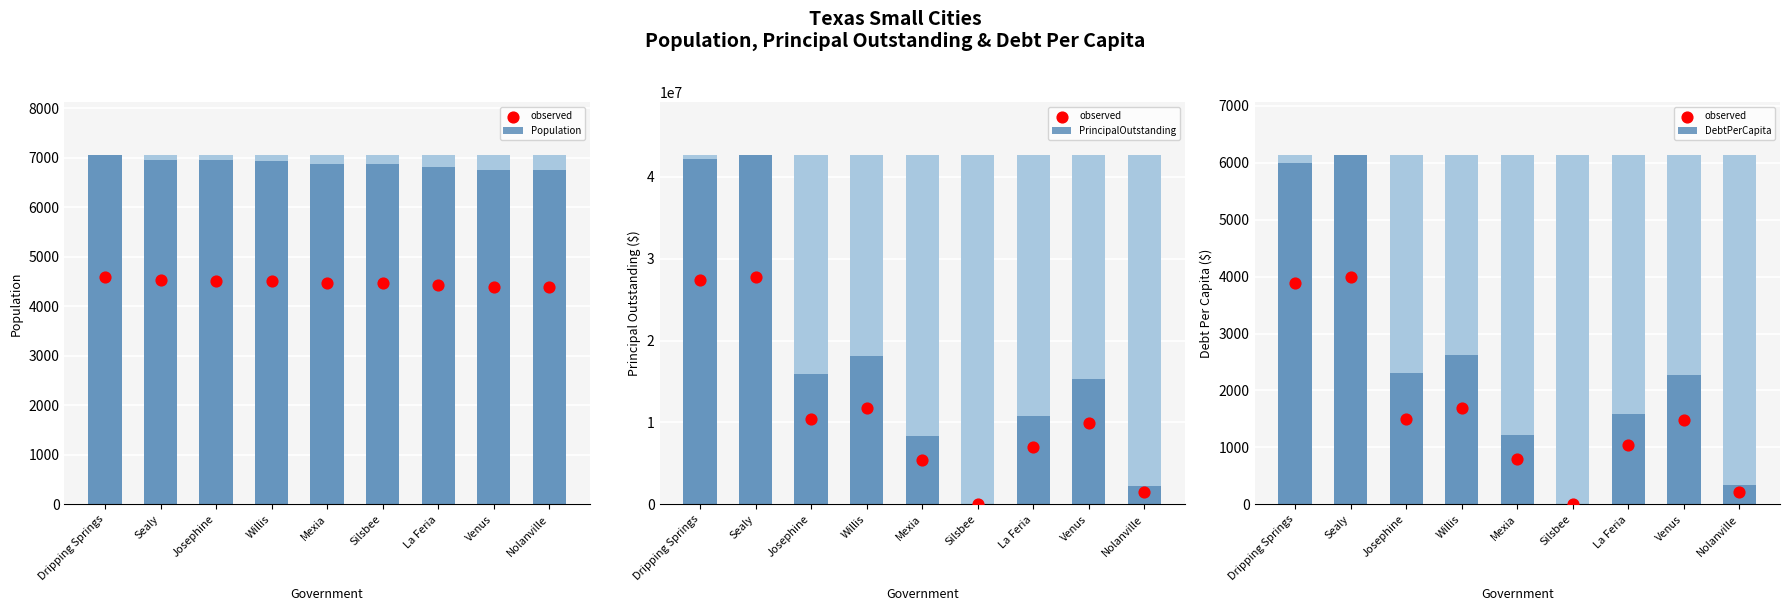

What are all the series names shown in the legend?

Population, observed, PrincipalOutstanding, DebtPerCapita